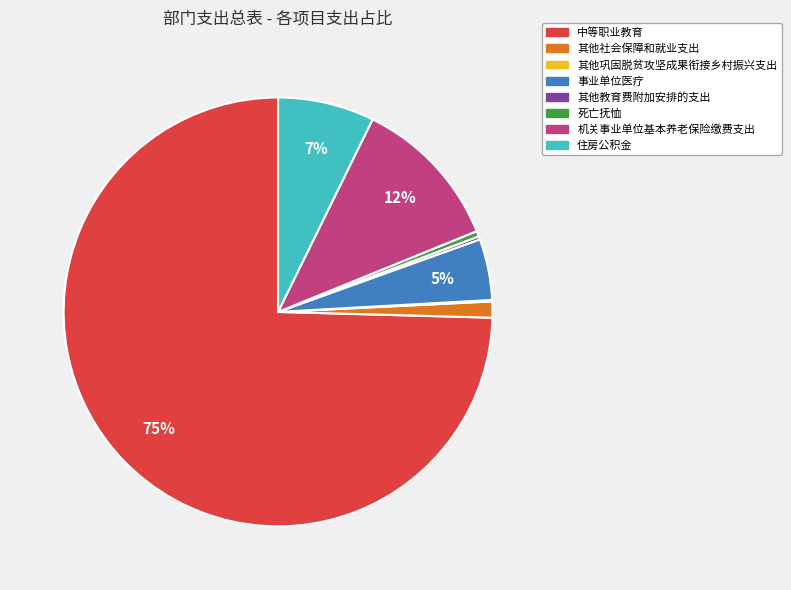

Which has a higher value, 死亡抚恤 or 住房公积金?

住房公积金